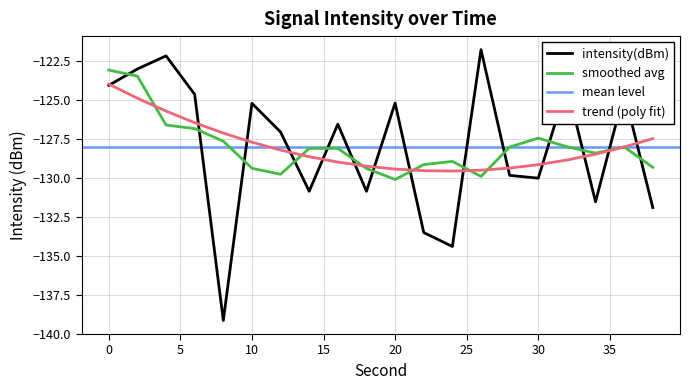

What is the sum of all values?

-2560.2